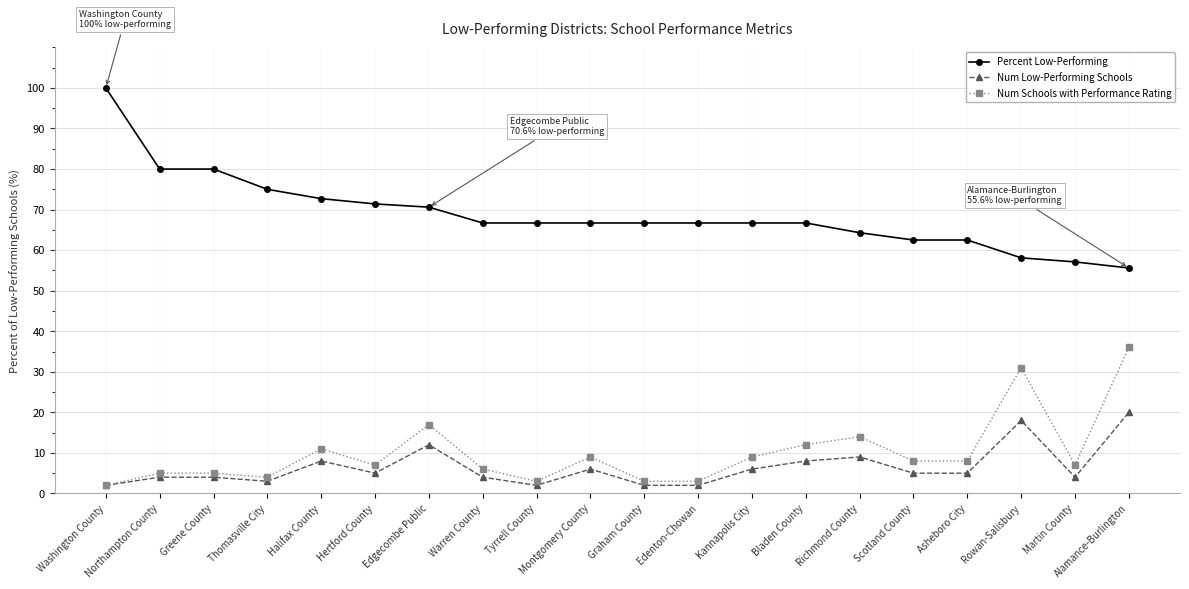

What is the smallest value displayed?

2.0